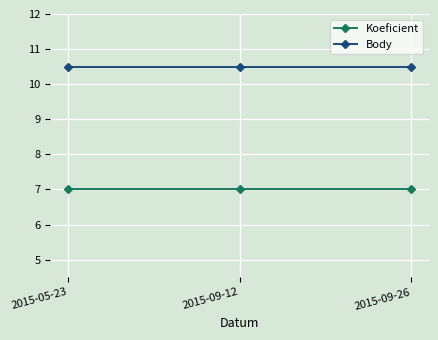

At how many categories does at least one series exceed 8?

3